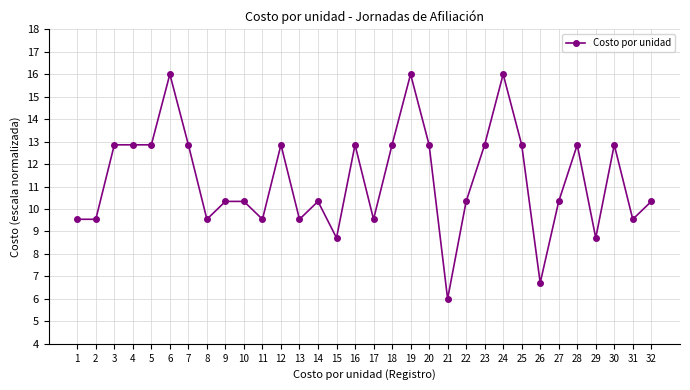

Is it true that the value at 17 is 9.5?

True